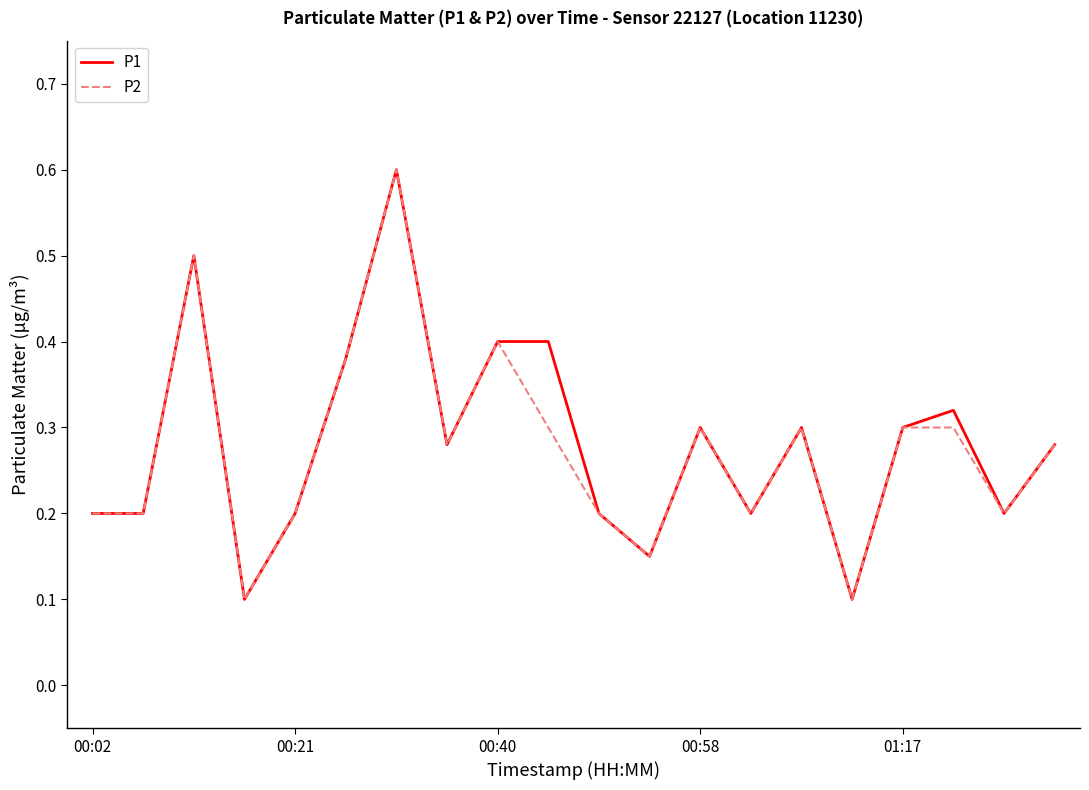

What is the highest value of the P1 series?

0.6